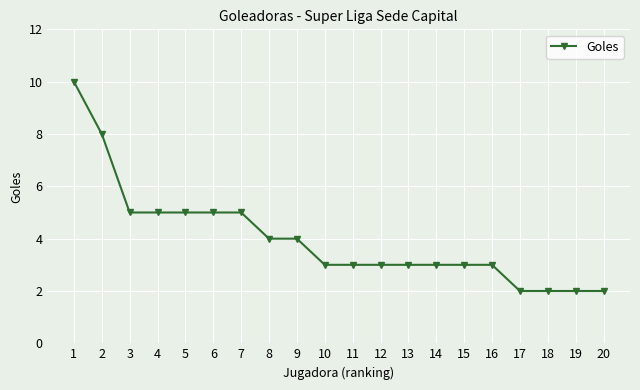

How many lines are shown in the chart?

1